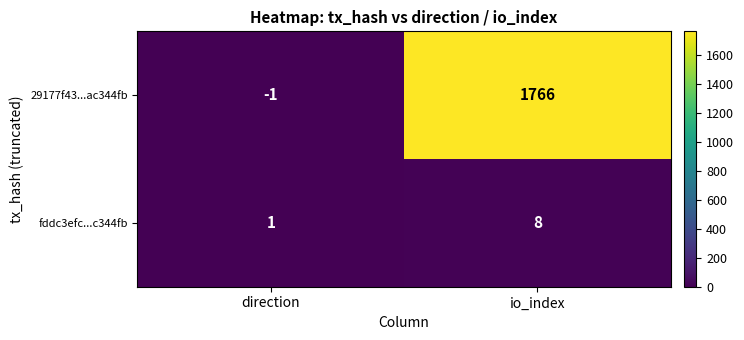

Between direction and io_index, which series saw the biggest shift?

29177f43...ac344fb